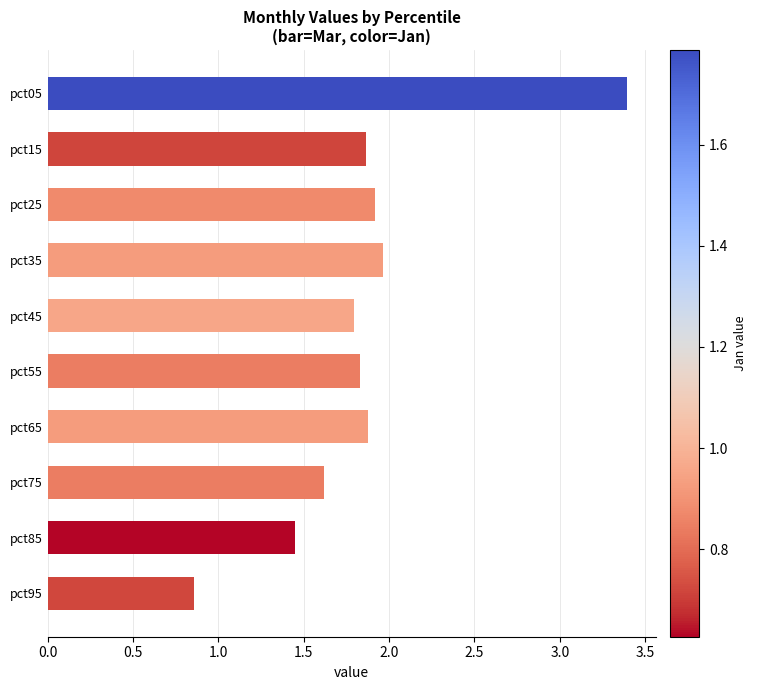

Approximately how many times larger is the value at pct35 compared to pct05?

0.6